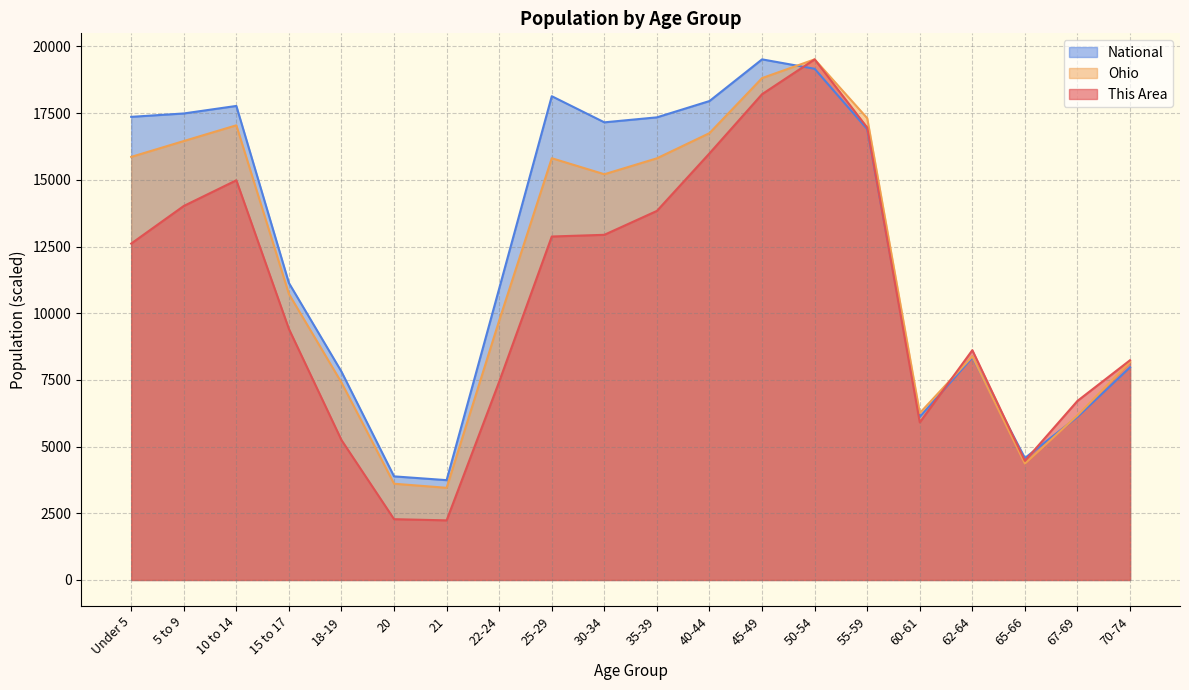

How many series are shown in this chart?

3